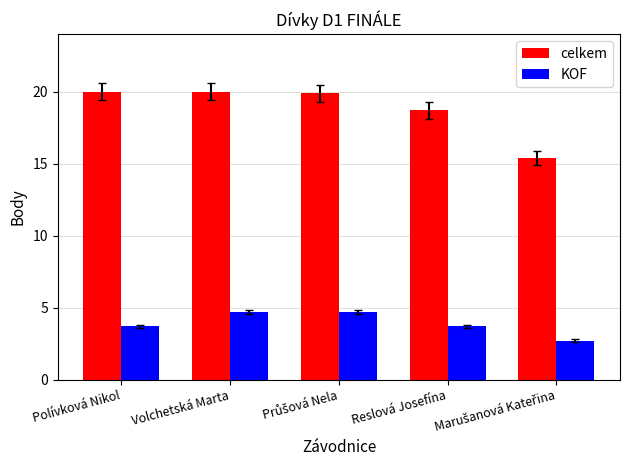

What is the value of the celkem bar at the 5th from the left?

15.4